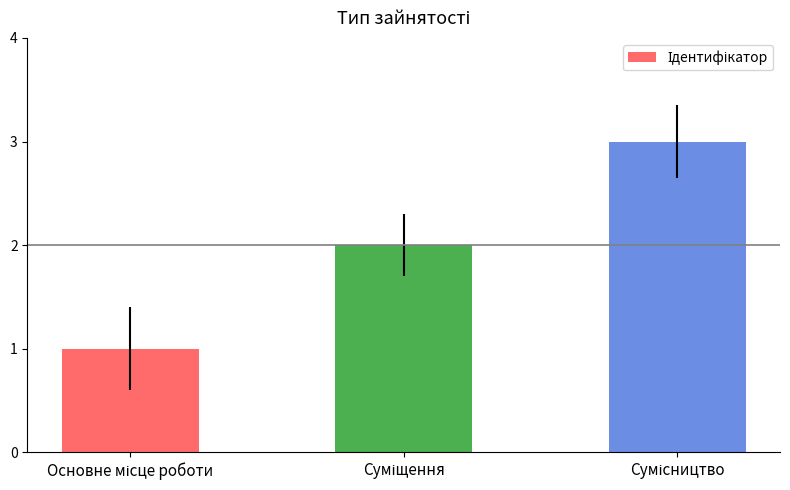

Does the chart contain stacked bars?

No